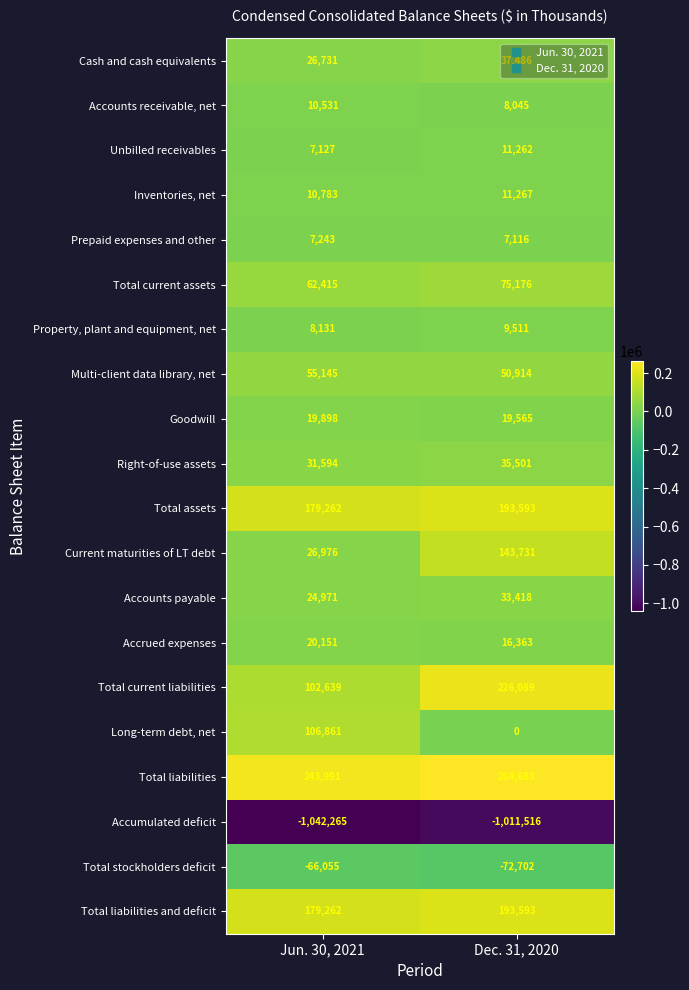

Between Jun. 30, 2021 and Dec. 31, 2020, which series saw the biggest shift?

Total current liabilities